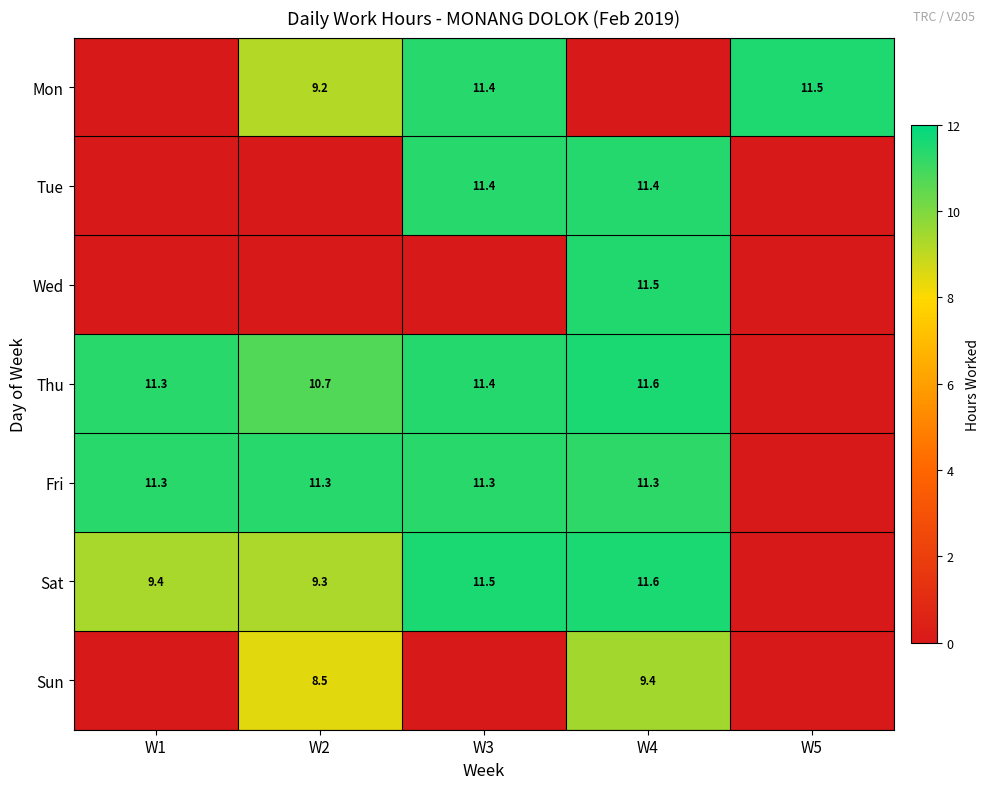

Is the value of Tue at W3 greater than the value of Sat at W1?

Yes